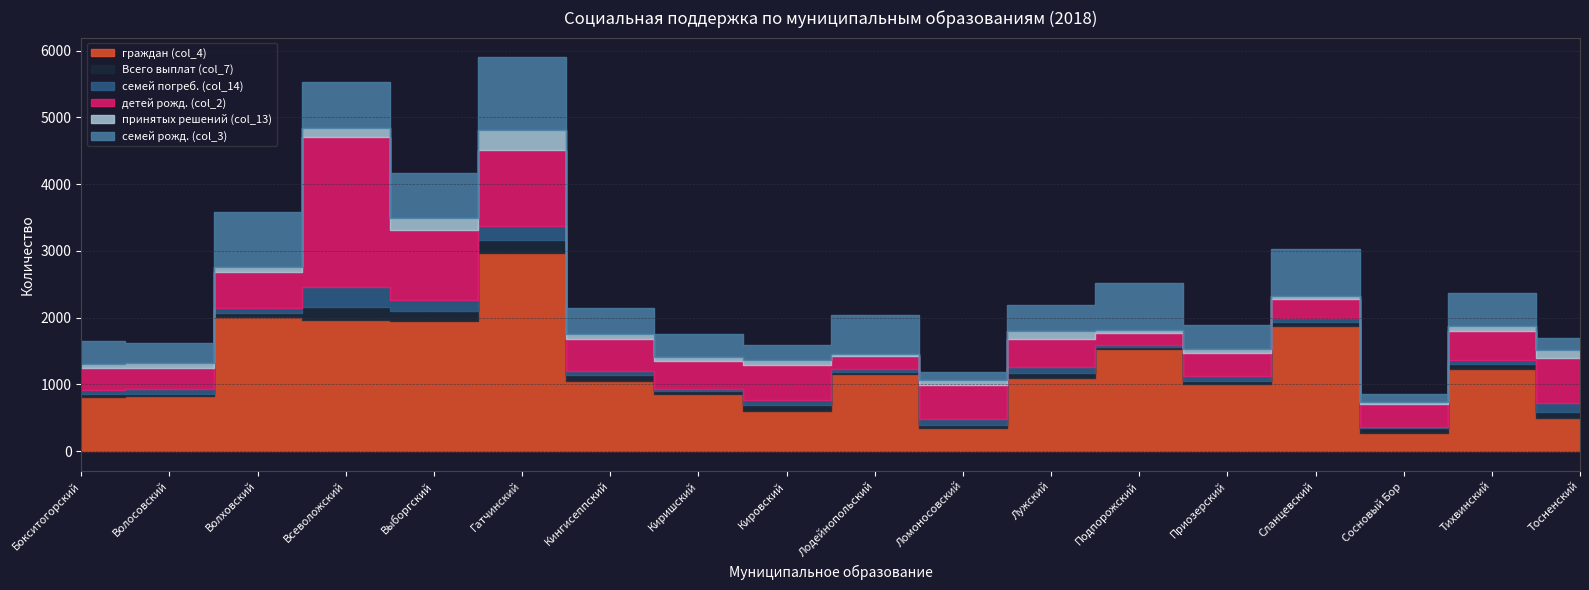

Rank the series at Волосовский from highest to lowest value.

граждан (col_4), детей рожд. (col_2), семей рожд. (col_3), семей погреб. (col_14), принятых решений (col_13), Всего выплат (col_7)